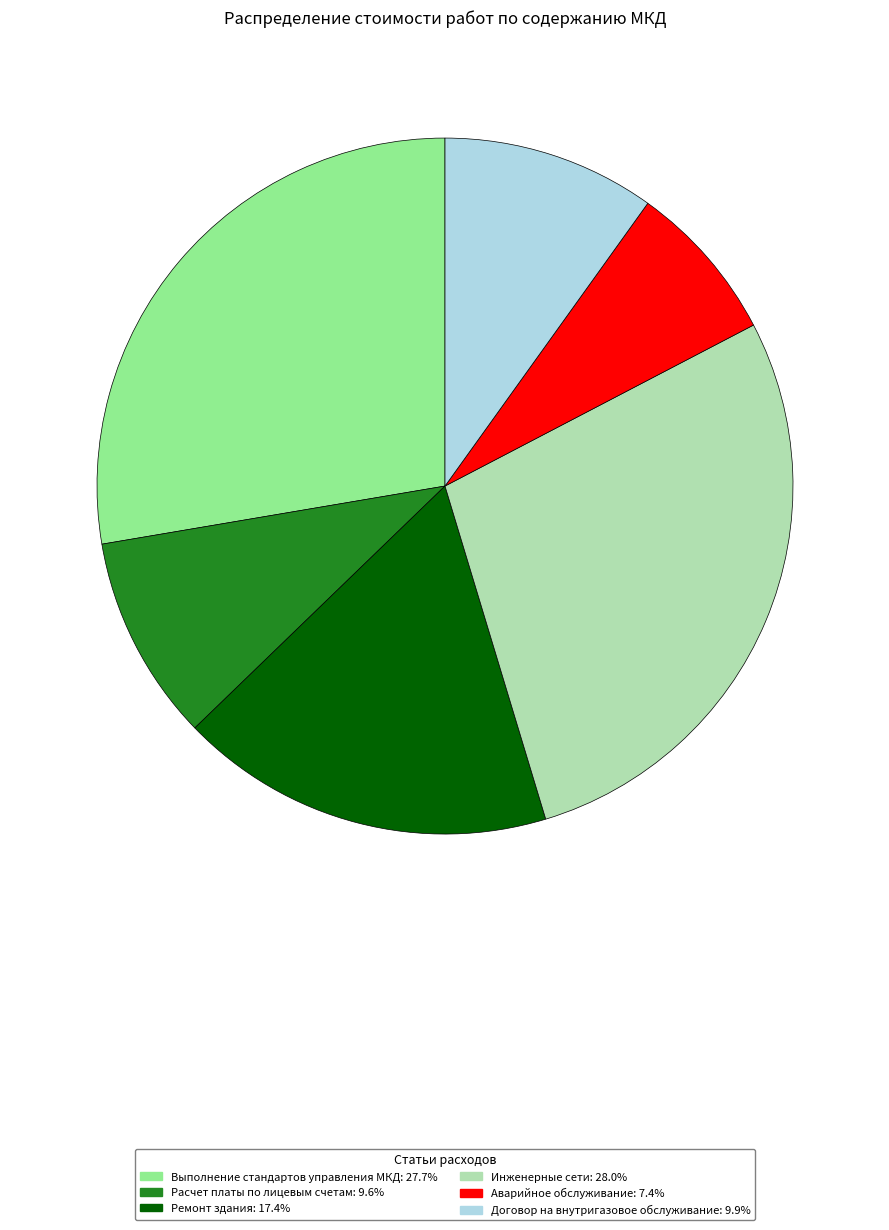

Combined, do Расчет платы по лицевым счетам: 9.6% and Договор на внутригазовое обслуживание: 9.9% account for over 50%?

No